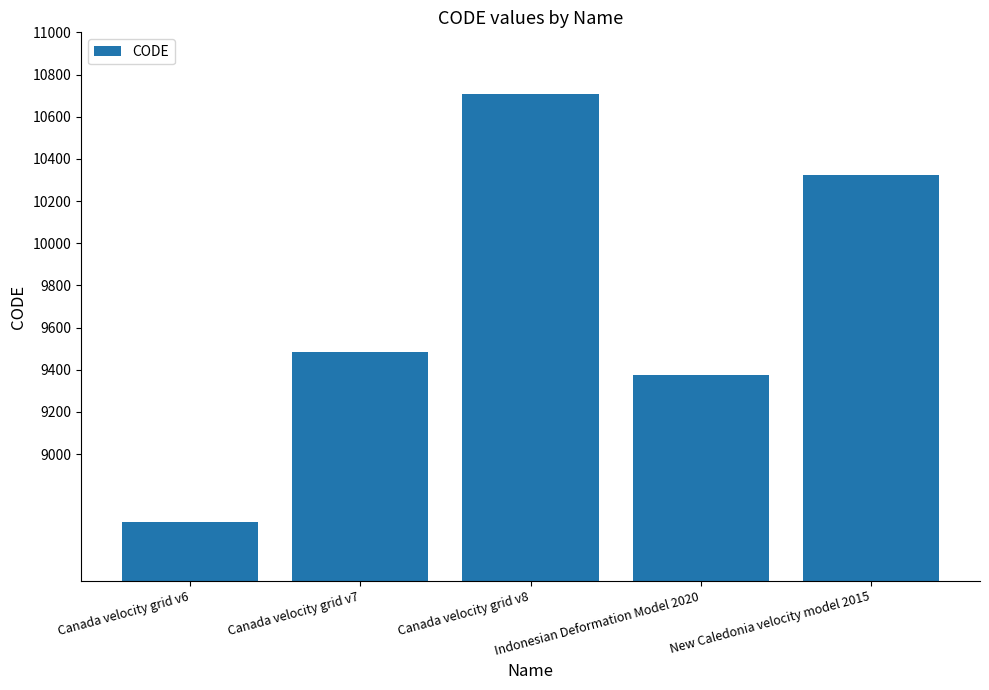

What is the maximum value shown in the chart?

10707